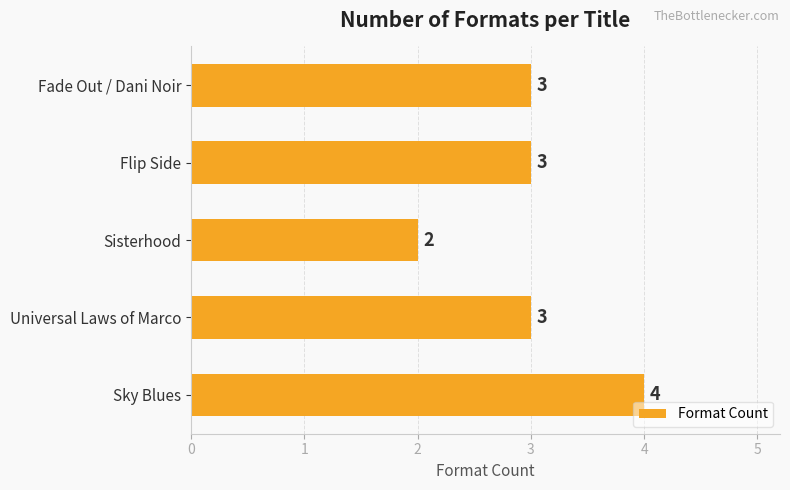

Does the chart contain any negative values?

No